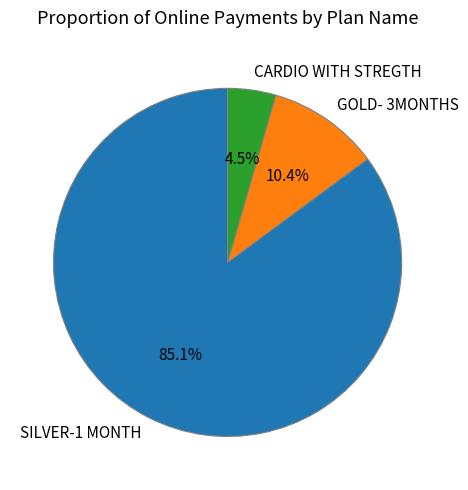

True or false: GOLD- 3MONTHS accounts for 2% of the total.

False